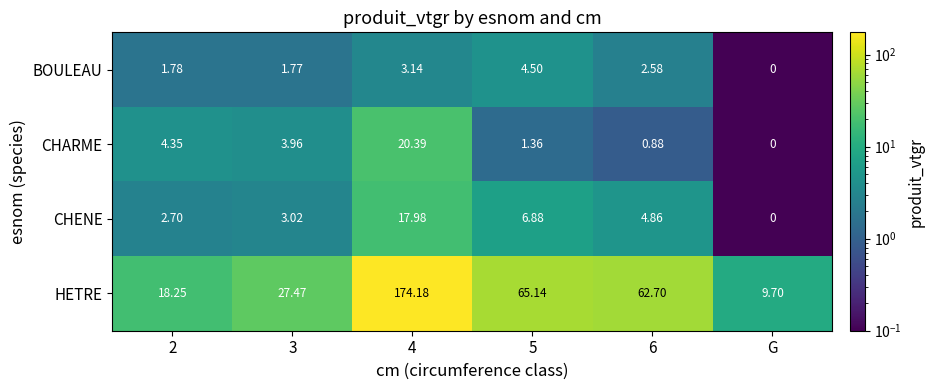

At 3, list the series in order from smallest to largest.

BOULEAU, CHENE, CHARME, HETRE